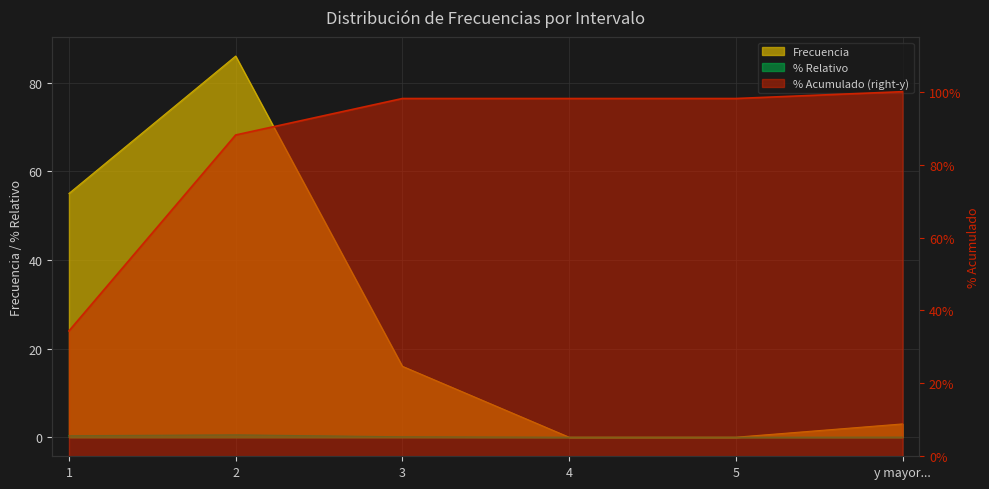

True or false: Frecuencia and % Relativo cross at least once.

False